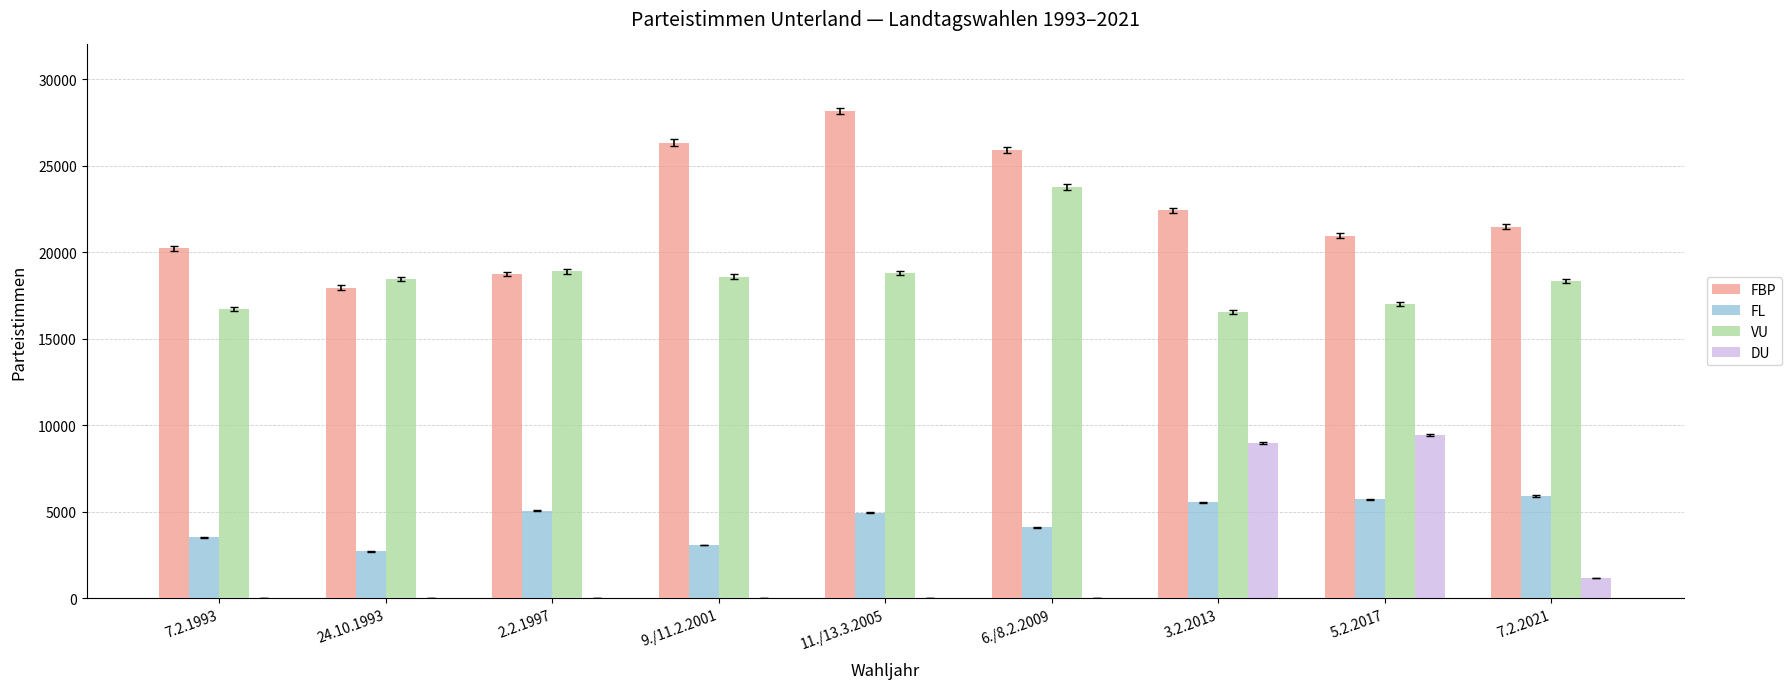

Which series has the largest total across all categories?

FBP